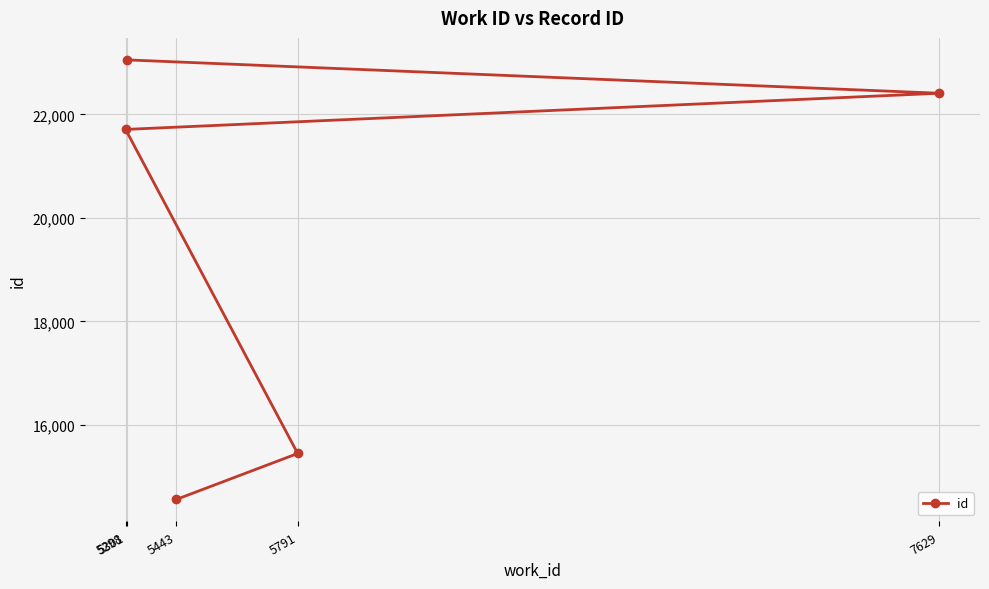

Rank the categories by value from lowest to highest.

5443, 5791, 5298, 7629, 5301